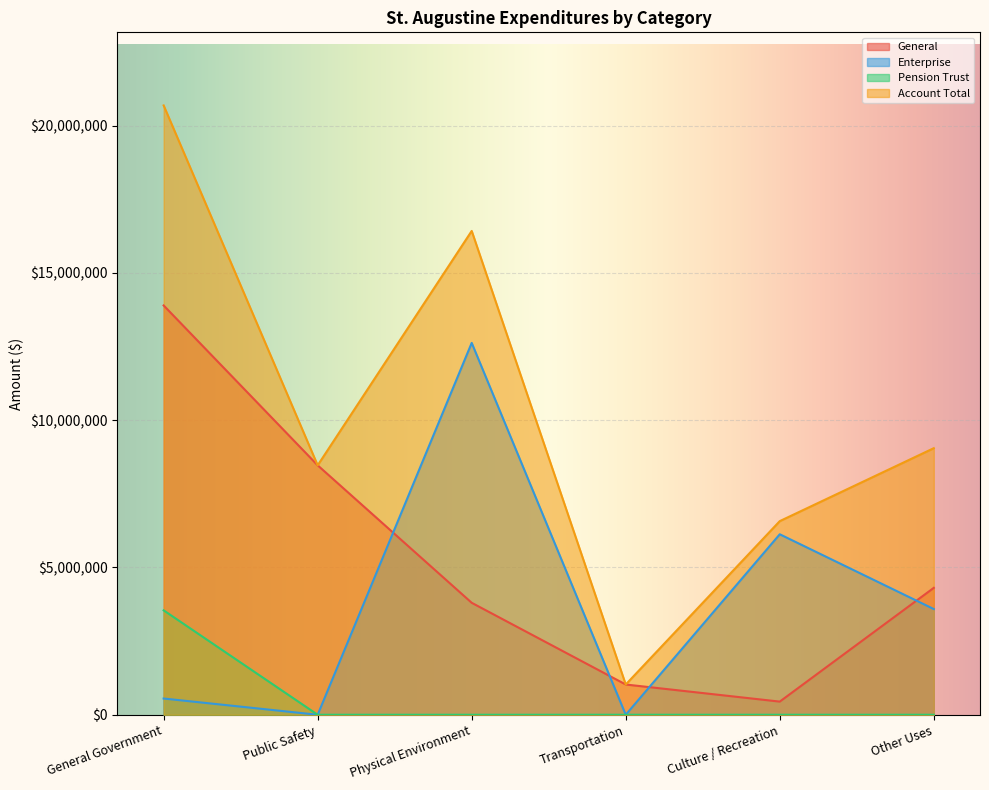

True or false: Enterprise has a value of 3018131 at Culture / Recreation.

False